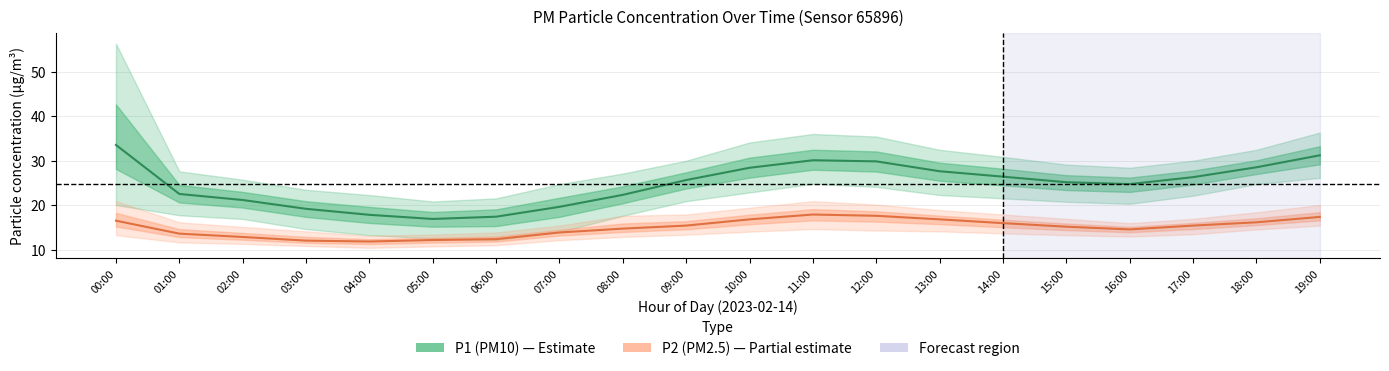

What is the sum of all P1 (PM10) values?

494.9